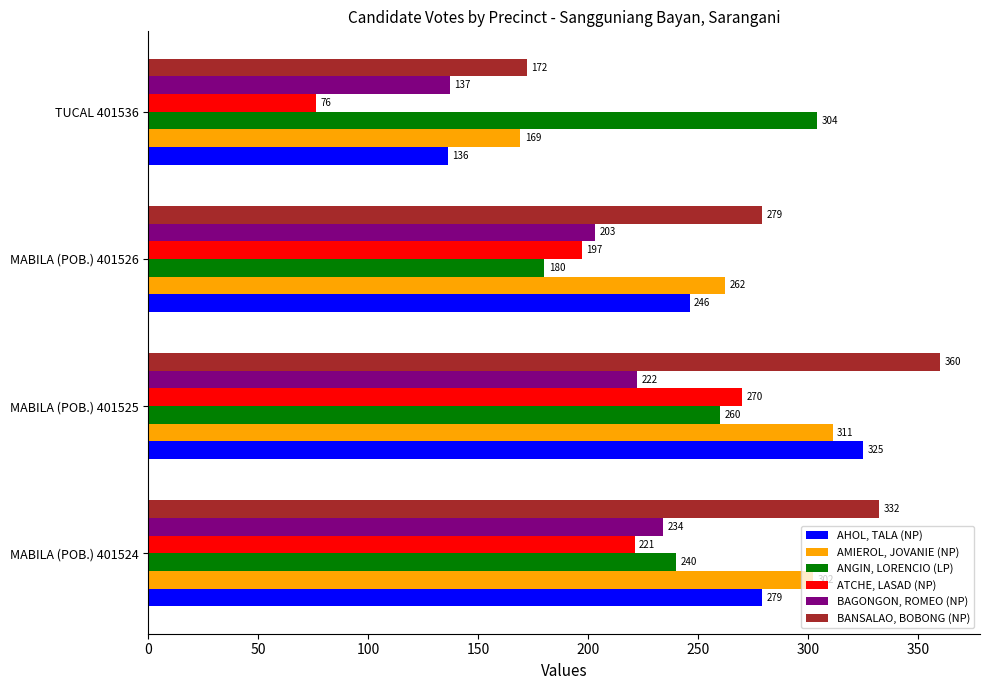

How many BANSALAO, BOBONG (NP) values are between 279 and 360?

3